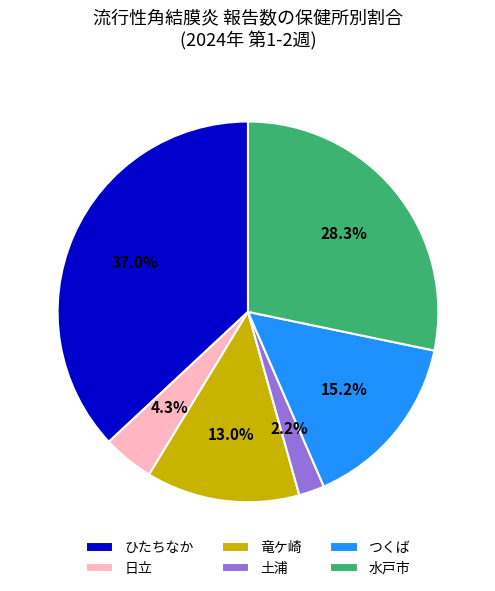

Does 日立 account for over 50% of the chart?

No